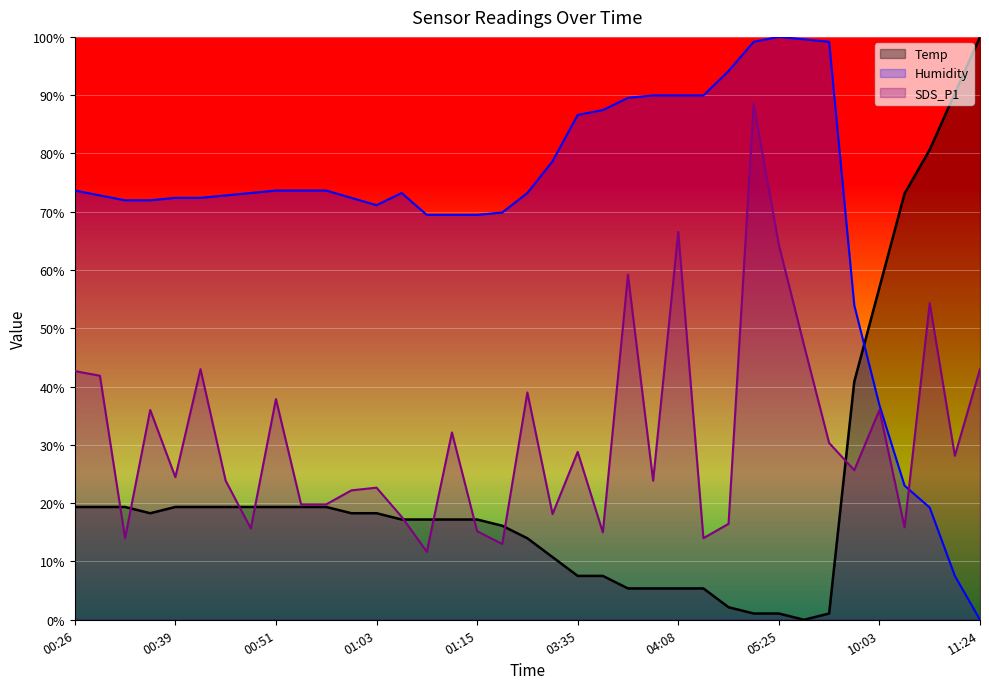

What is the total value across all series at 03:38?

110.0